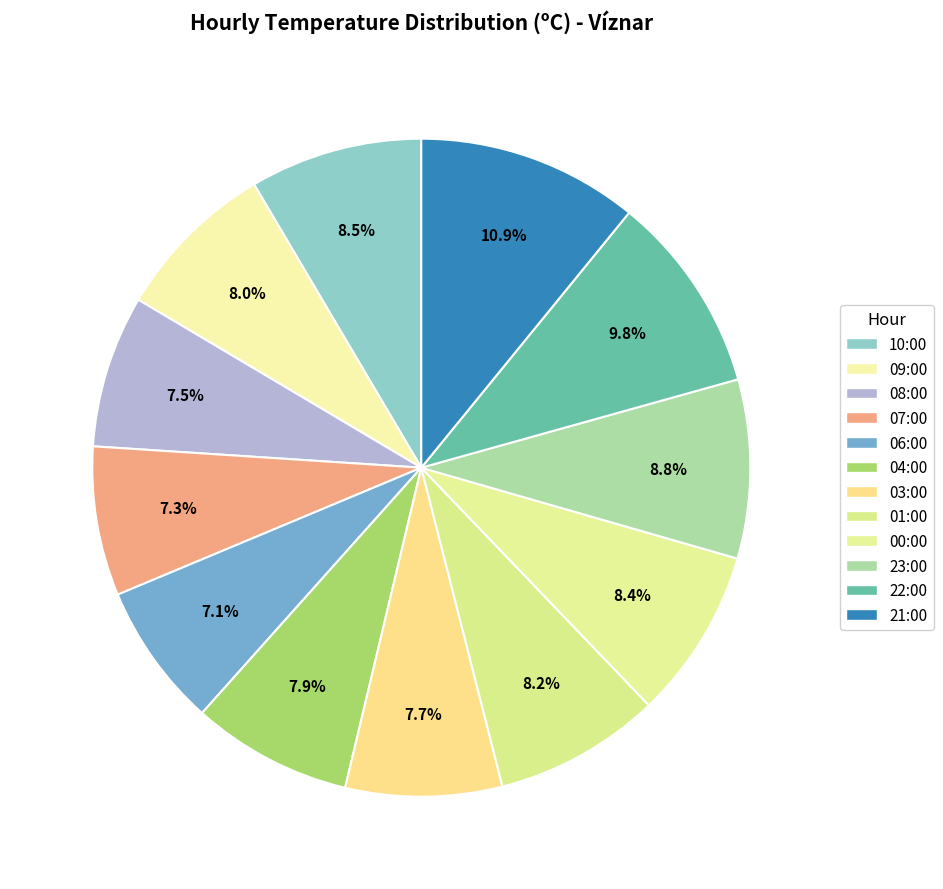

The 00:00 slice represents 1% of the pie. True or false?

False